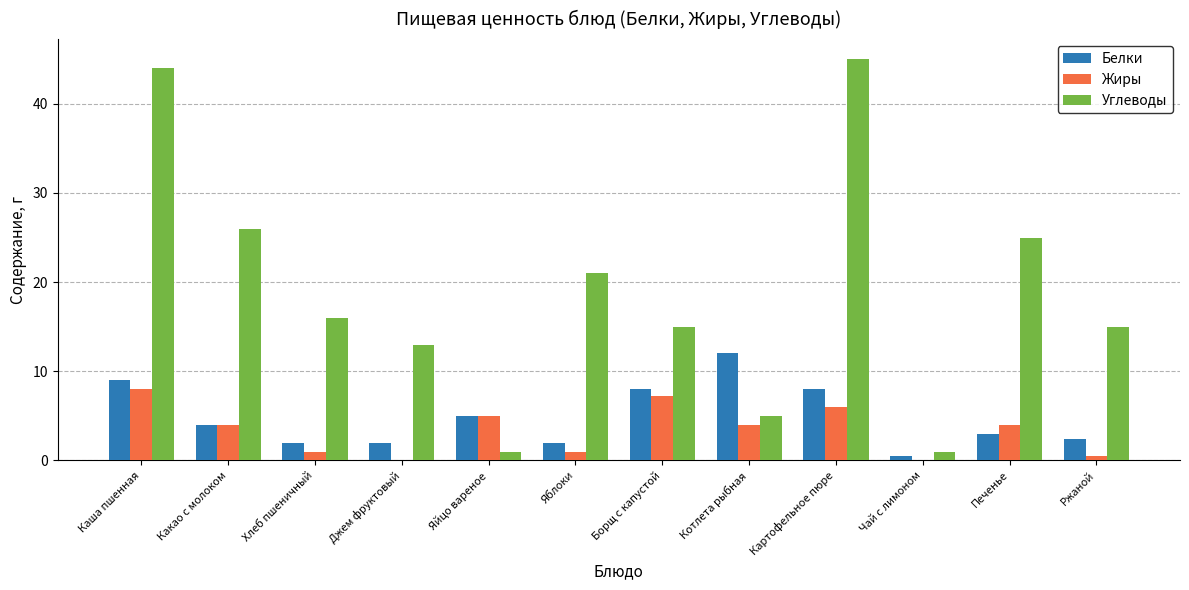

What is the highest value of the Углеводы series?

45.0